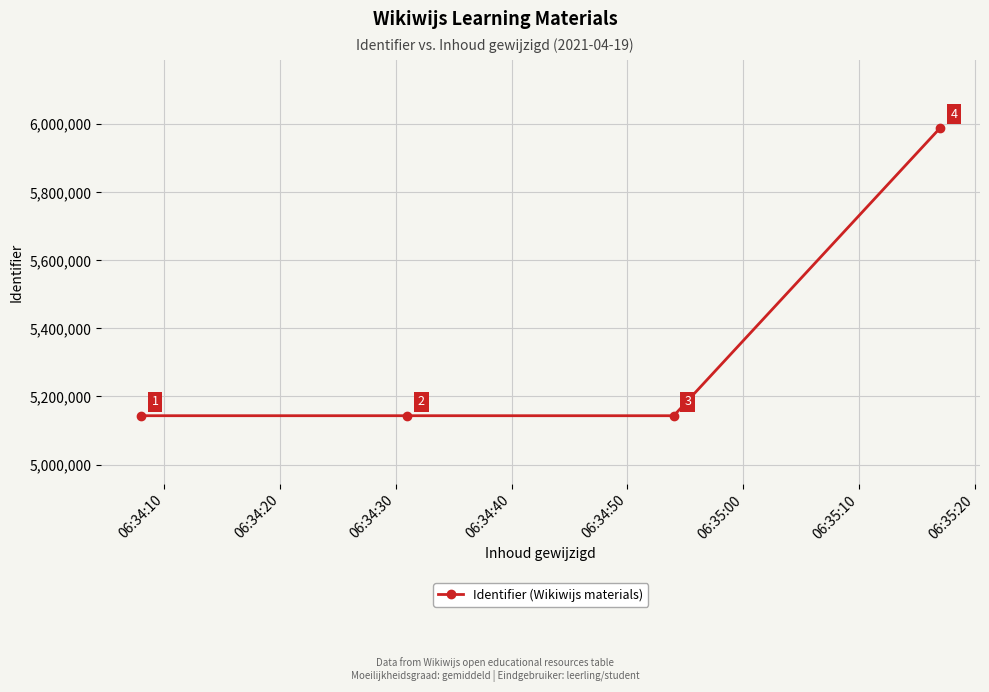

What is the difference between the maximum and minimum values?

845563